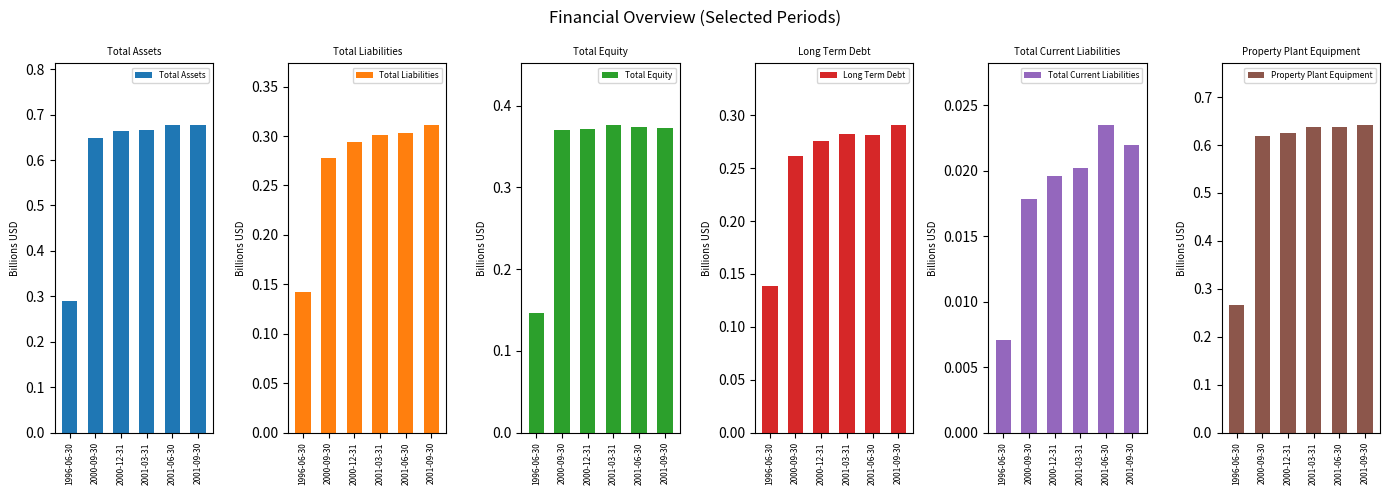

True or false: Total Equity has a value of 0.2 at 2001-09-30.

False